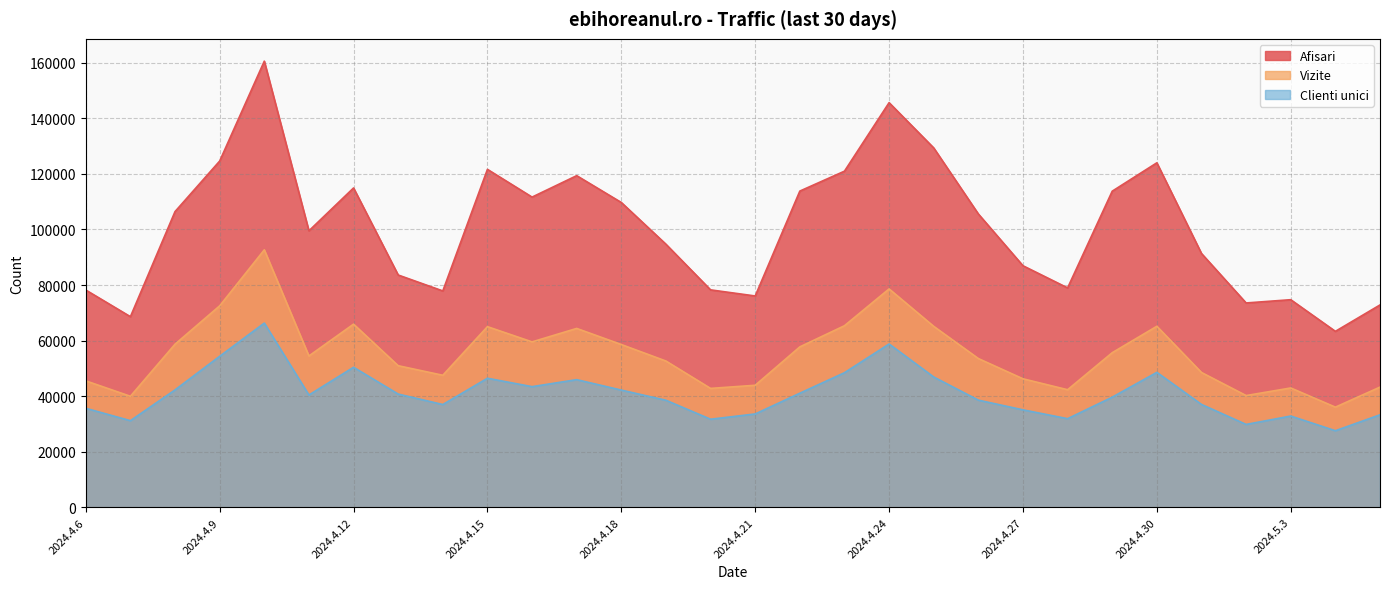

What is the difference between the highest and lowest values at 2024.4.12?

64519